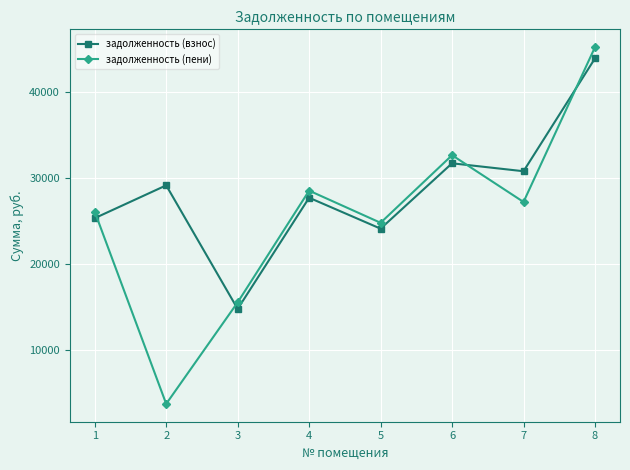

Does the chart display data point markers on the line(s)?

Yes